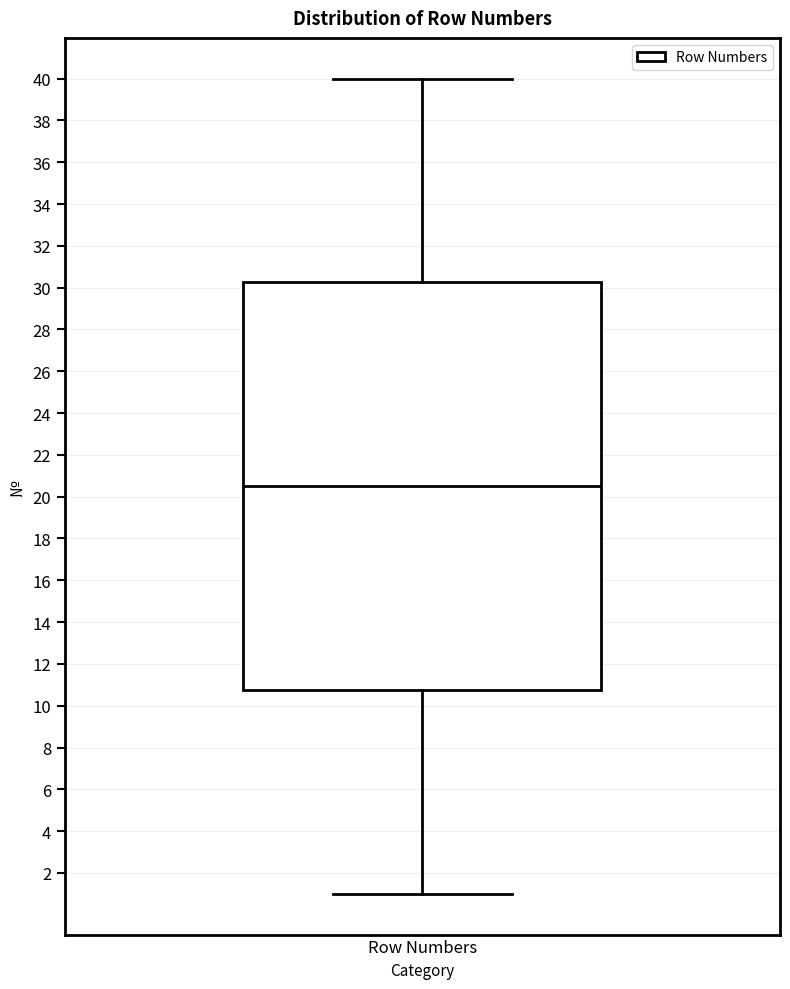

Read this box plot against the y-axis: the position of the median line, the range covered by the box, and the ends of both whiskers. The values are not printed on the chart, so give them approximately, as read against the axis.

median 20.6, box 10.8 to 30.2, whiskers 1.0 to 40.0